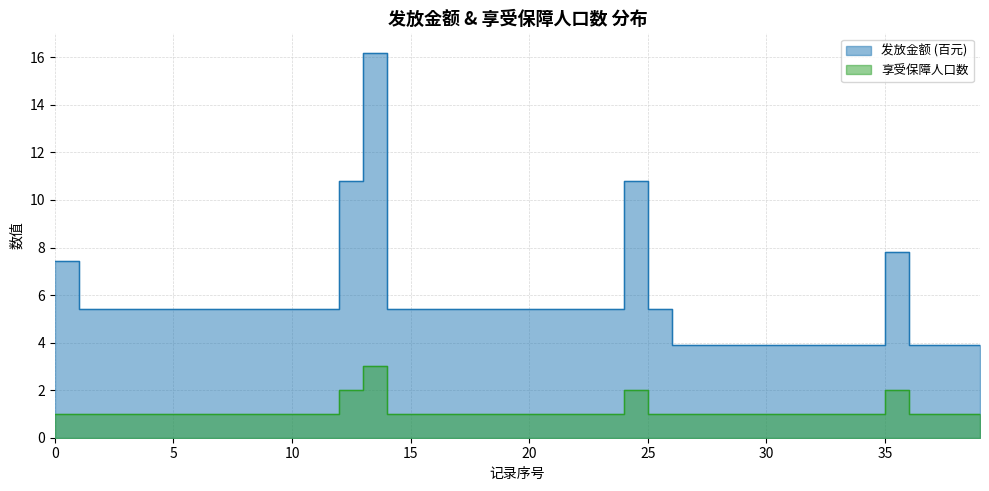

True or false: 享受保障人口数 and 发放金额 cross at least once.

False